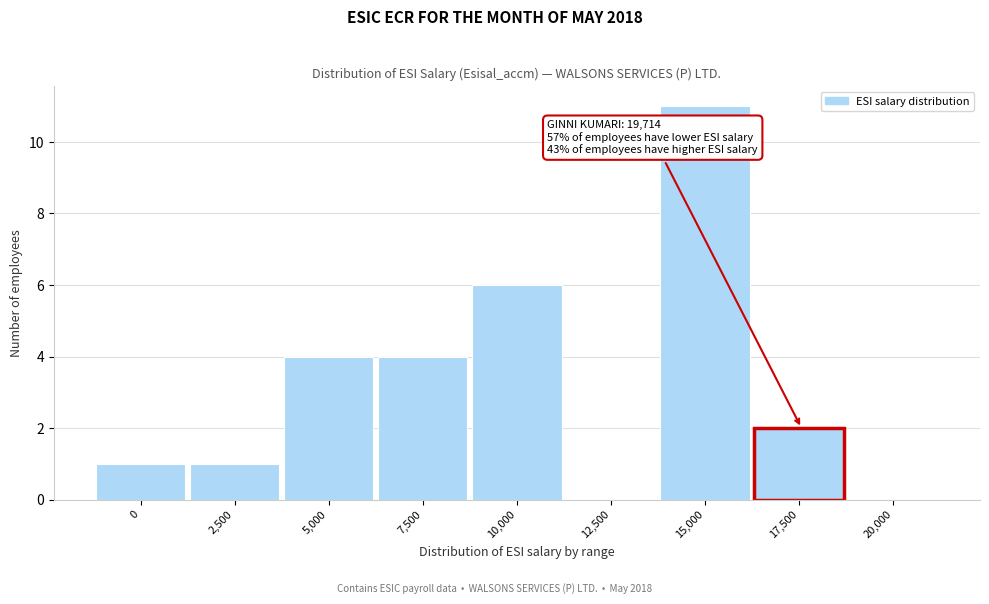

Reading left to right, extract all data points from this chart.

0=1	2,500=1	5,000=4	7,500=4	10,000=6	12,500=0	15,000=11	17,500=2	20,000=0